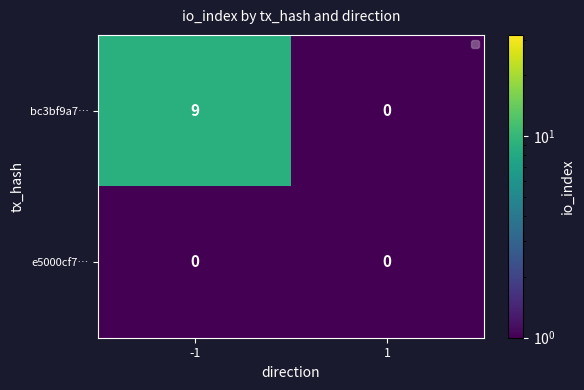

What is the difference between the bc3bf9a7… values at 1 and -1?

9